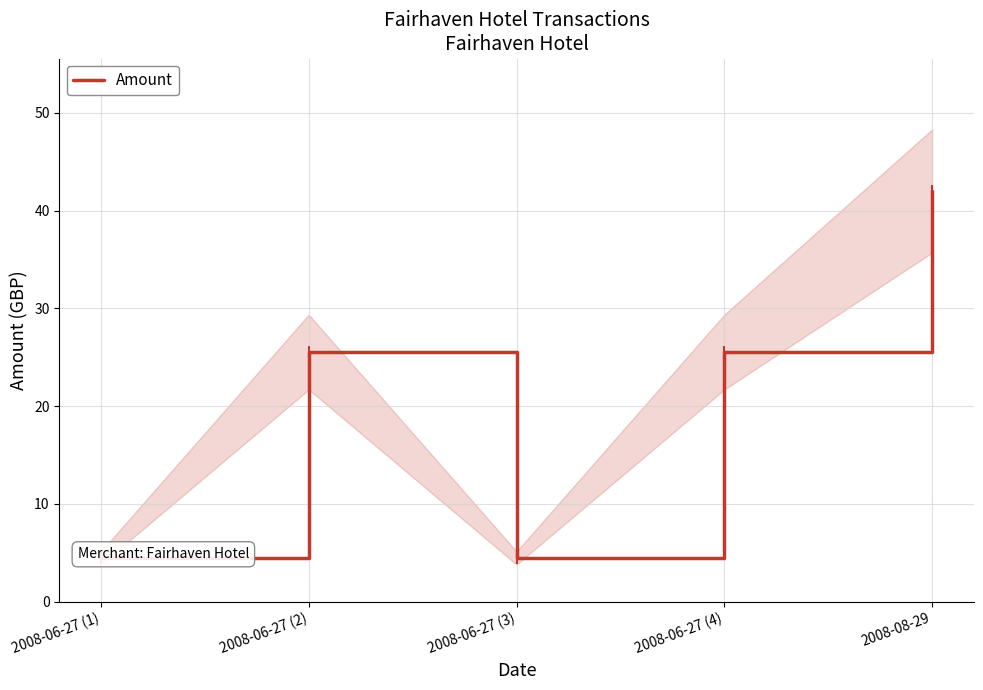

What is the label of the 2nd point from the left?

2008-06-27 (2)